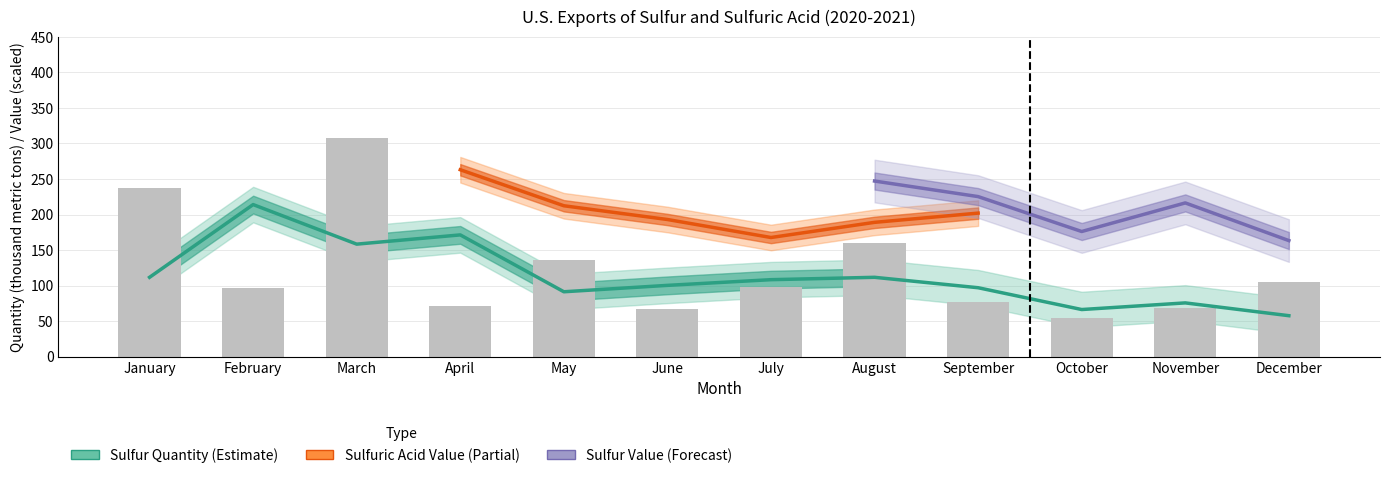

Rank the categories by value from lowest to highest.

October, June, November, April, September, February, July, December, May, August, January, March